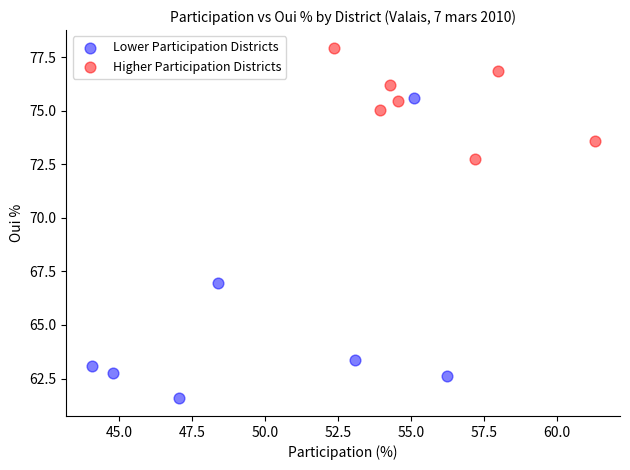

Which series reaches the minimum Y coordinate?

Lower Participation Districts